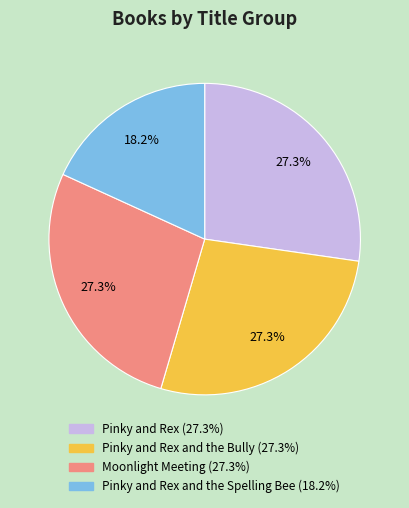

To the nearest percent, what is the difference between the largest and smallest slice percentages?

9%